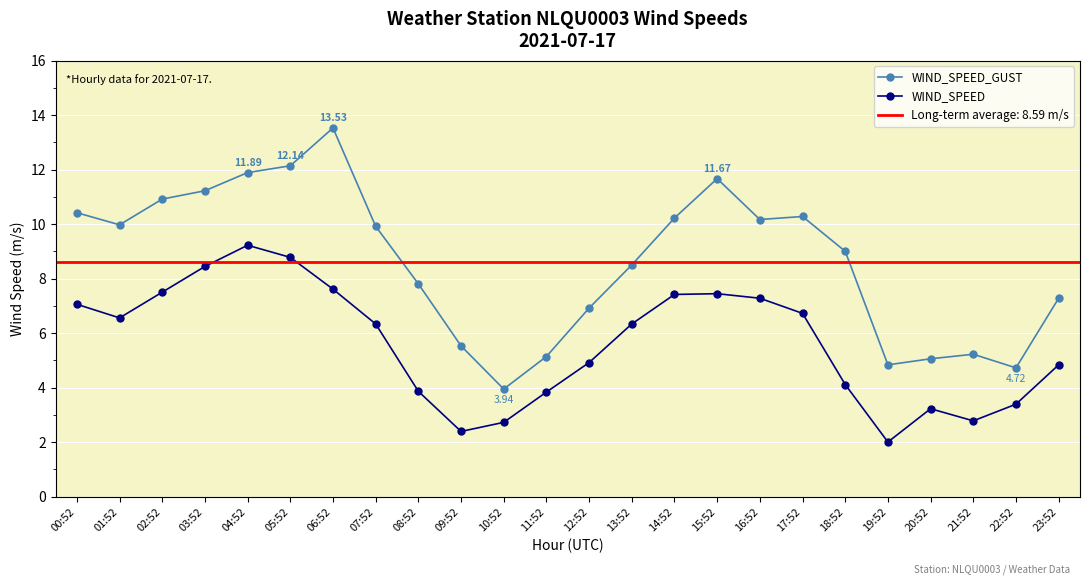

Reading right to left, extract all data points from this chart.

WIND_SPEED_GUST: 7.3	4.7	5.2	5.1	4.8	9.0	10.3	10.2	11.7	10.2	8.5	6.9	5.1	3.9	5.5	7.8	9.9	13.5	12.1	11.9	11.2	10.9	10.0	10.4
WIND_SPEED: 4.8	3.4	2.8	3.2	2.0	4.1	6.7	7.3	7.4	7.4	6.3	4.9	3.8	2.7	2.4	3.9	6.3	7.6	8.8	9.2	8.4	7.5	6.6	7.1